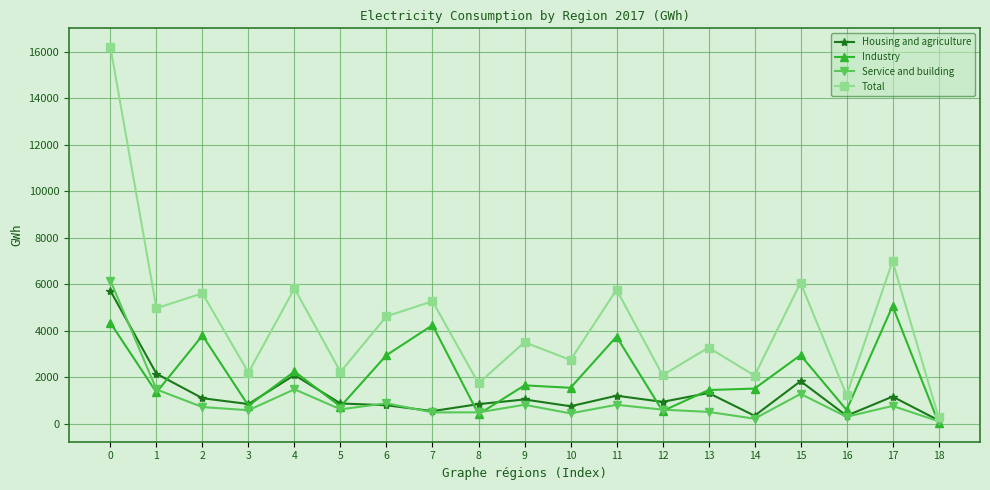

Where is the first local maximum for Industry?

2